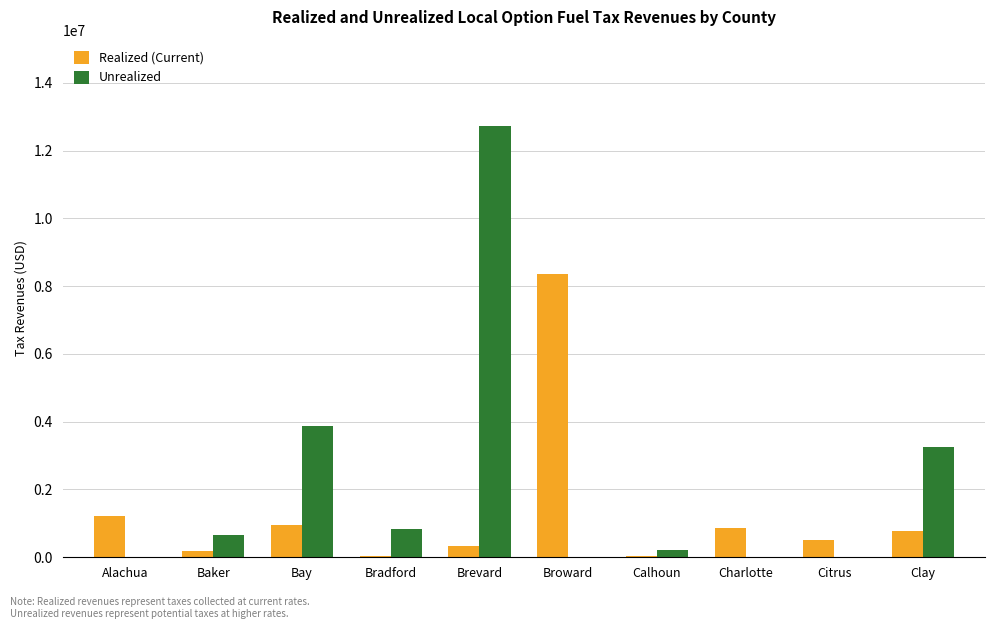

What is the sum of all Realized (Current) values?

13220861.0